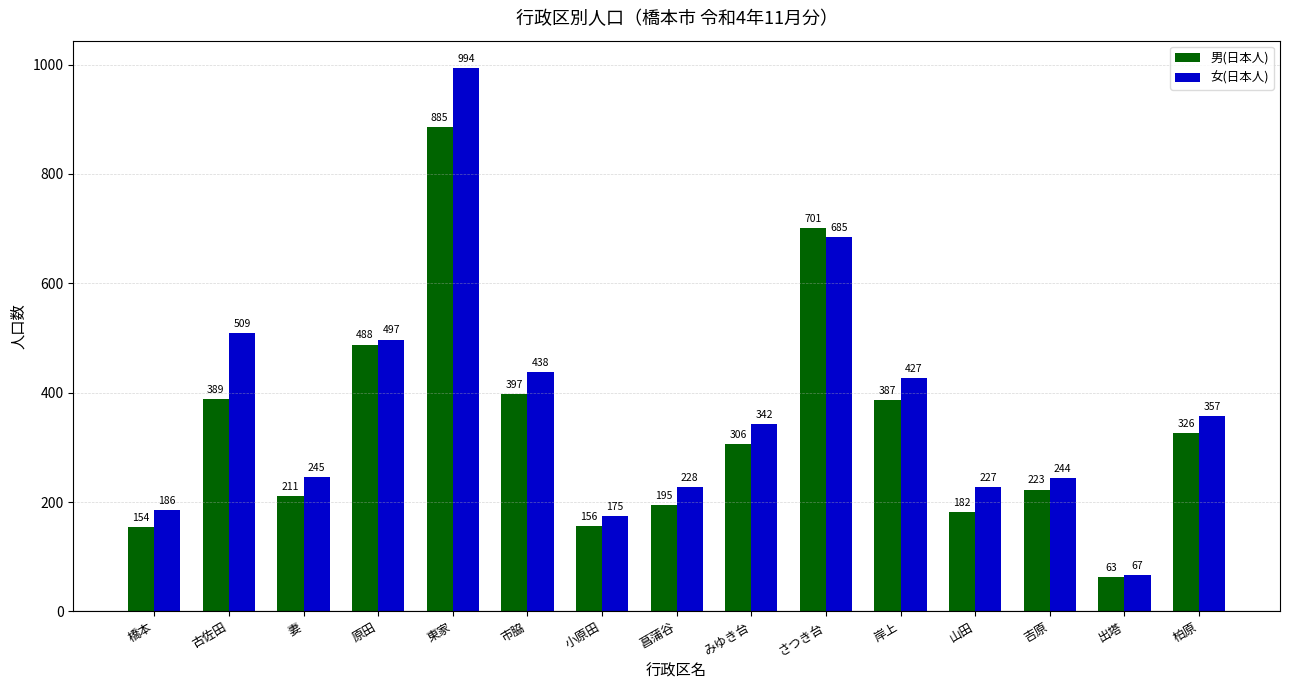

Rank the series by their average value, from highest to lowest.

女(日本人), 男(日本人)